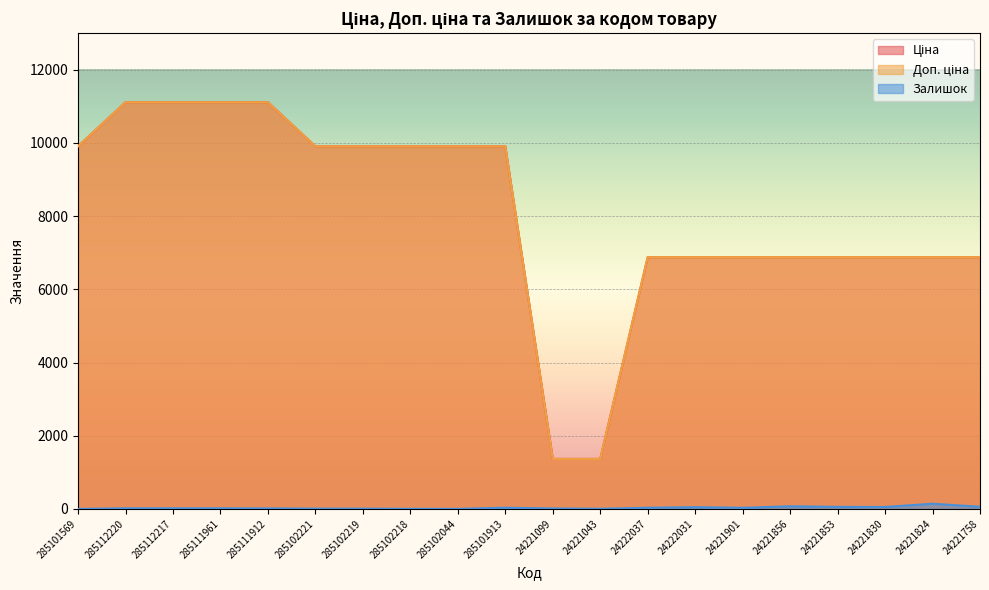

What is the difference between the Залишок values at 285101569 and 285102221?

8.0